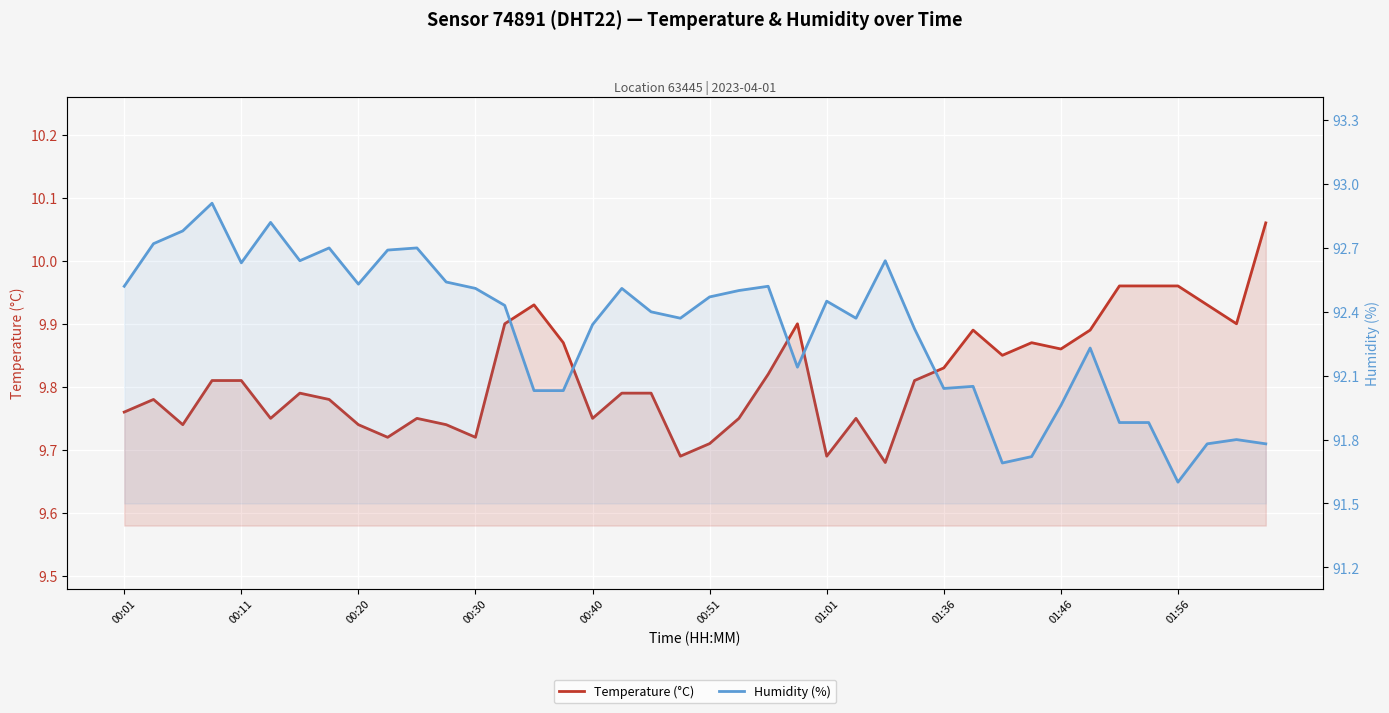

How many lines are shown in the chart?

2